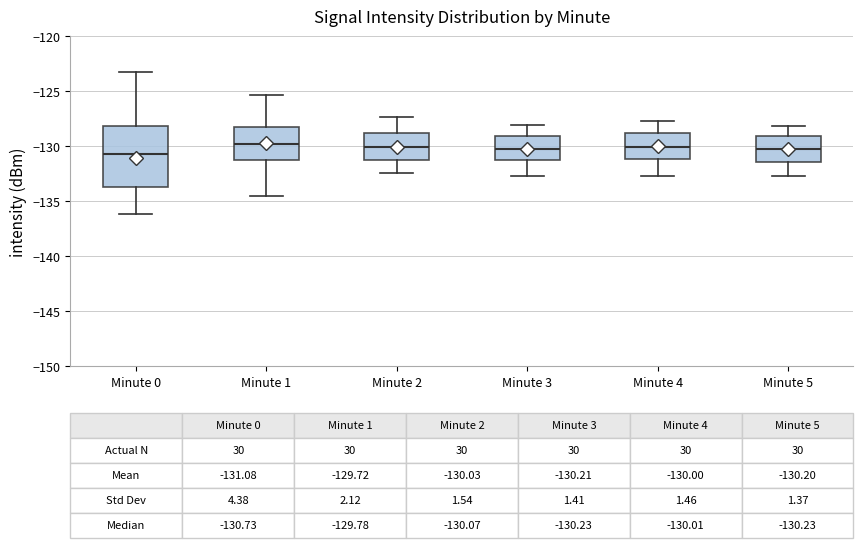

Which box is the tallest, from its lower edge to its upper edge?

Minute 0